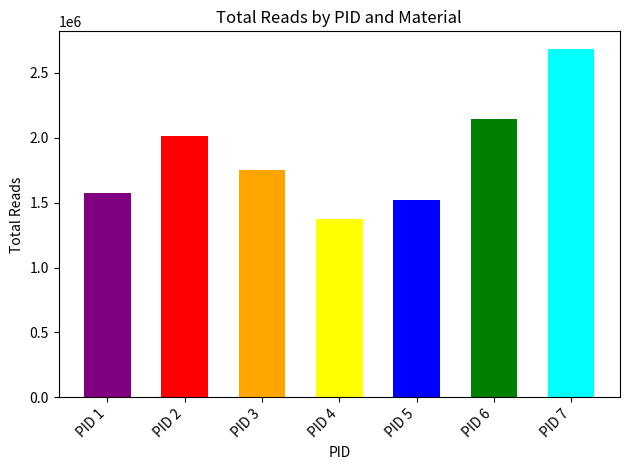

The value of fresh frozen at 6 is 2046915. True or false?

False